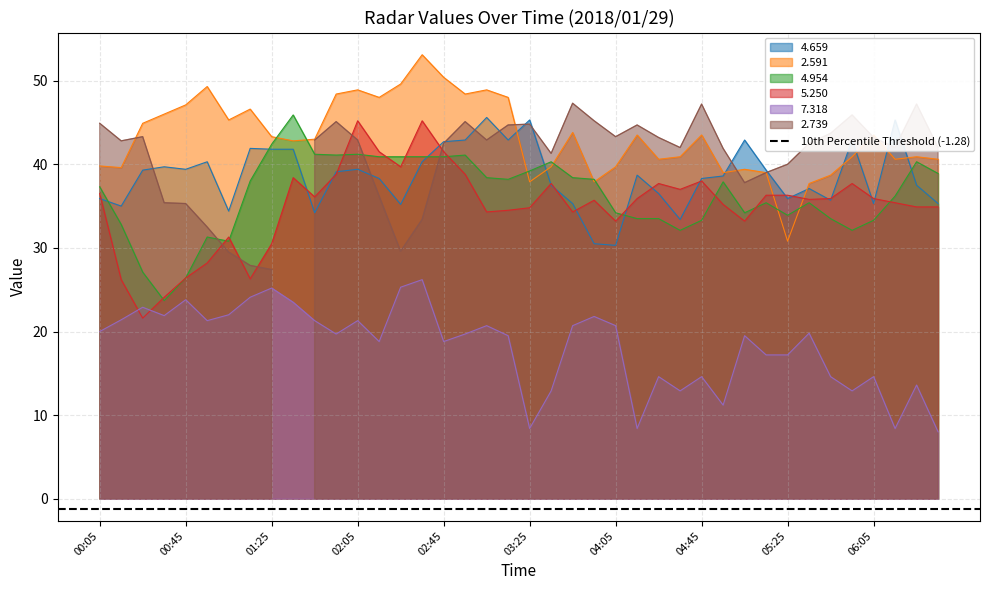

Between 01:45 and 02:05, which series saw the biggest shift?

5.250